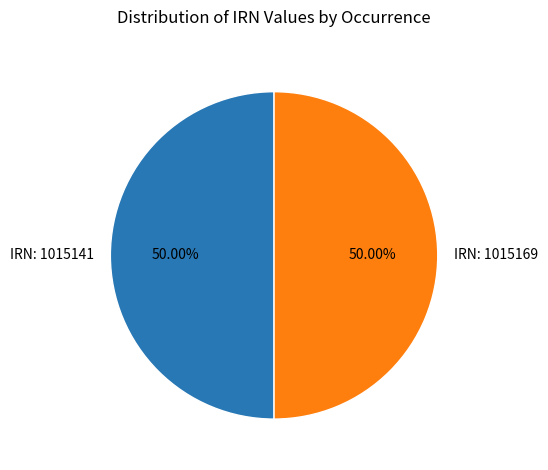

What is the ratio of the value at IRN: 1015169 to the value at IRN: 1015141?

1.0